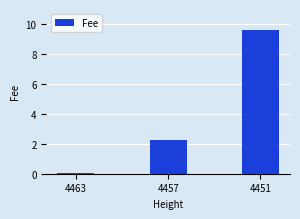

What is the maximum value shown in the chart?

9.5